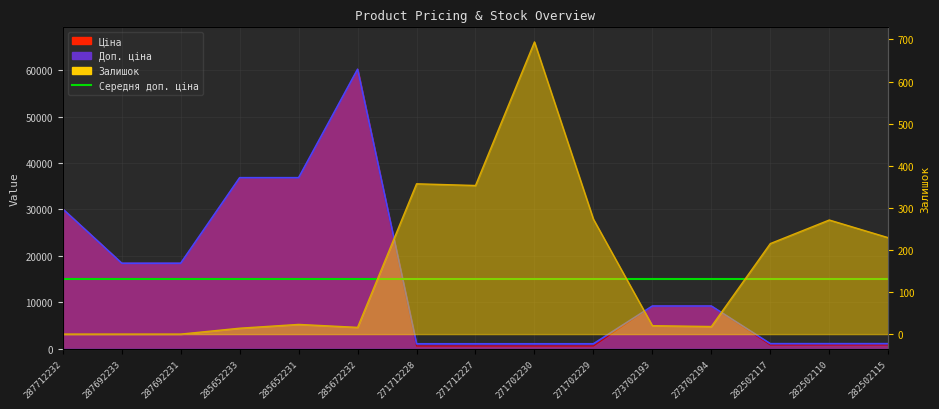

What is the sum of all Ціна values?

223944.9